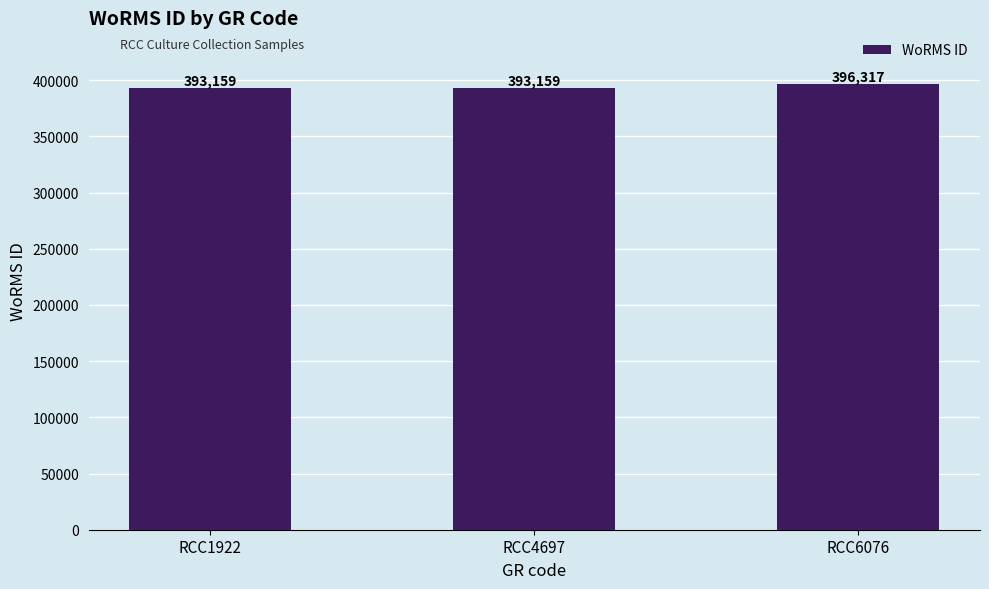

Reading left to right, transcribe all the data shown in this chart.

393159	393159	396317